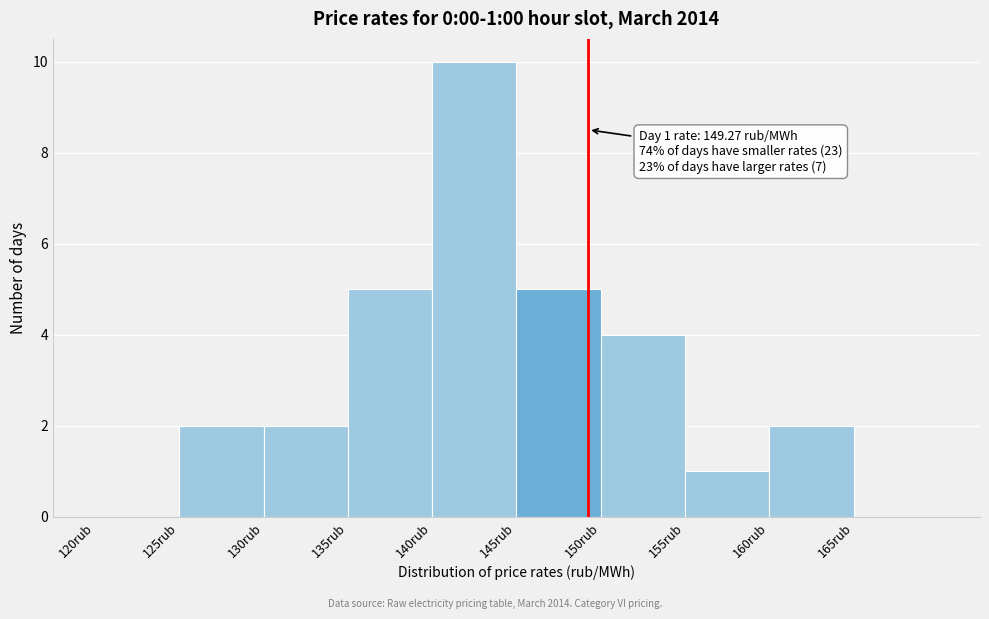

Which range on the x-axis has the tallest bar?

140 to 145